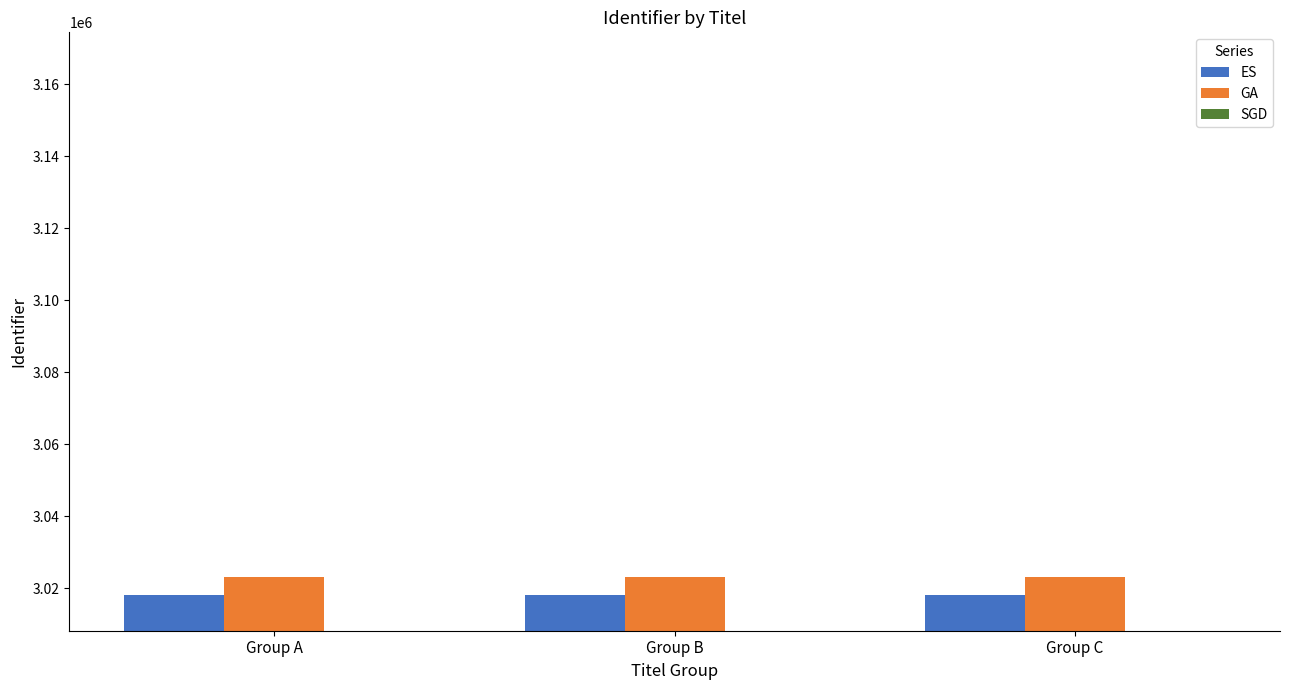

The SGD series shows 3008268 at Group A. True or false?

True